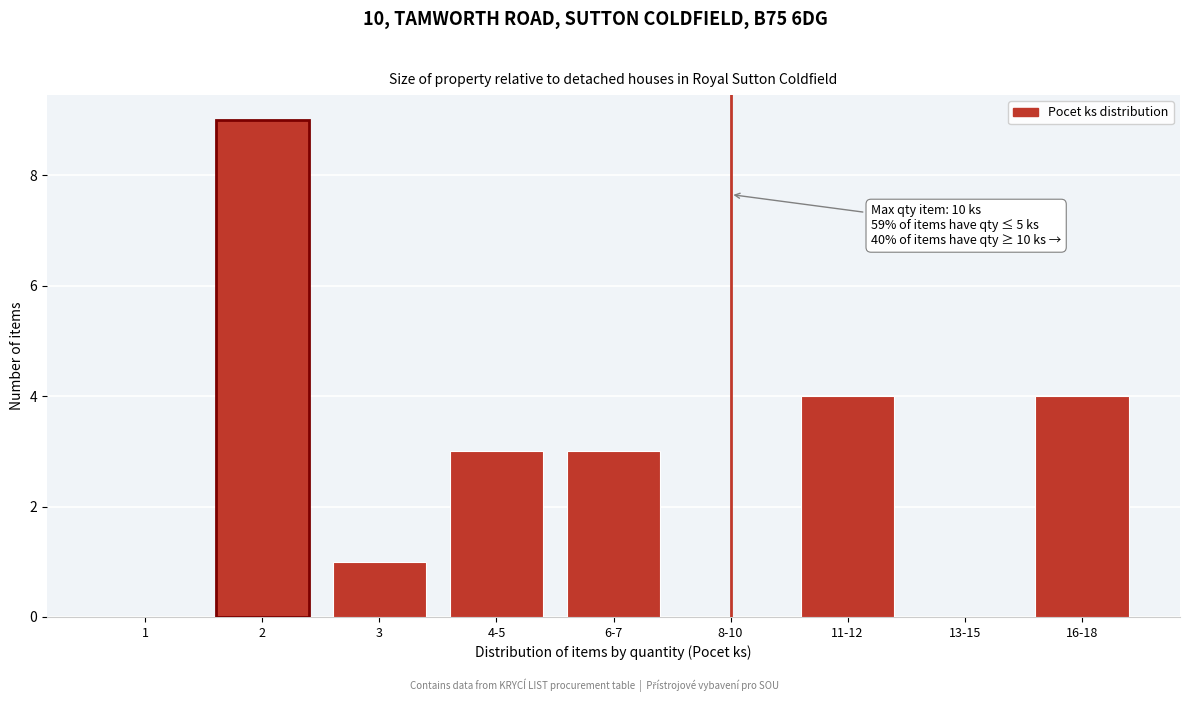

Reading left to right, what are all the values shown in this chart?

1=0	2=9	3=1	4-5=3	6-7=3	8-10=0	11-12=4	13-15=0	16-18=4